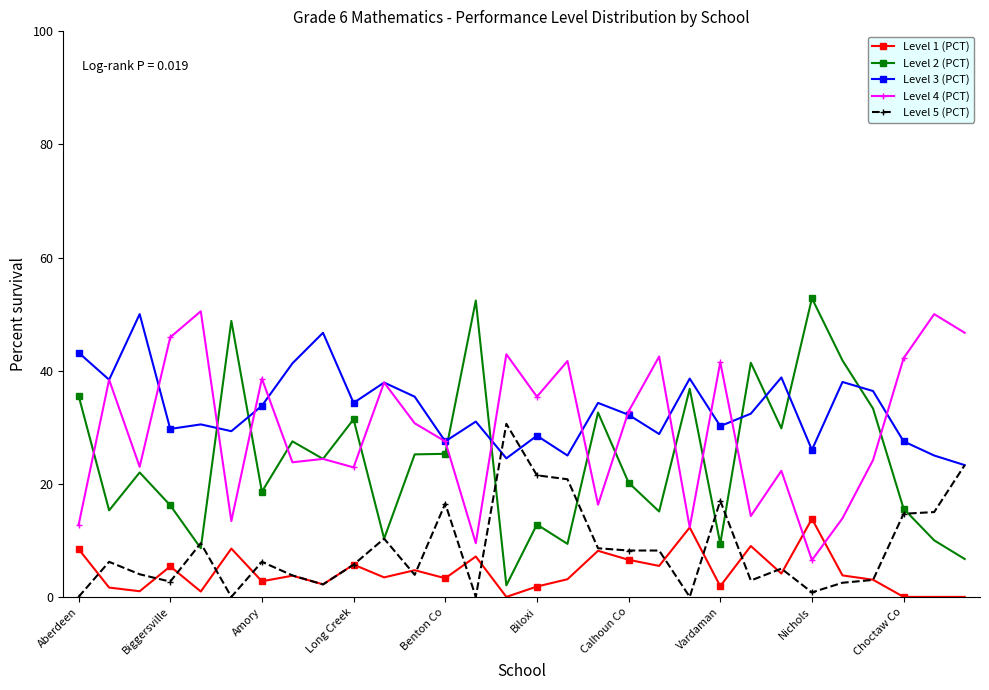

What is the value of the Level 2 (PCT) point at the 6th from the left?

48.8